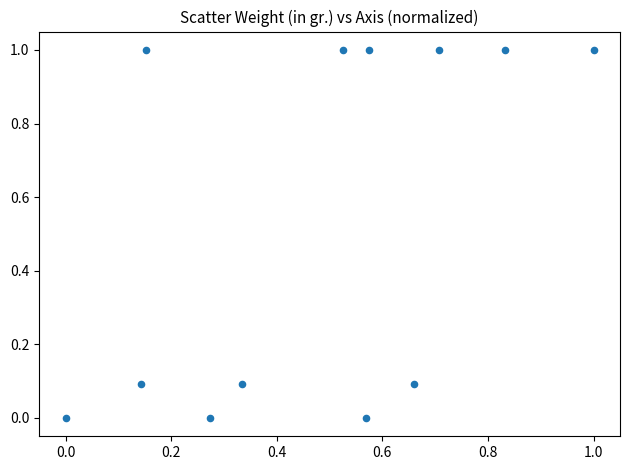

What is the range of X values (max minus min)?

1.0